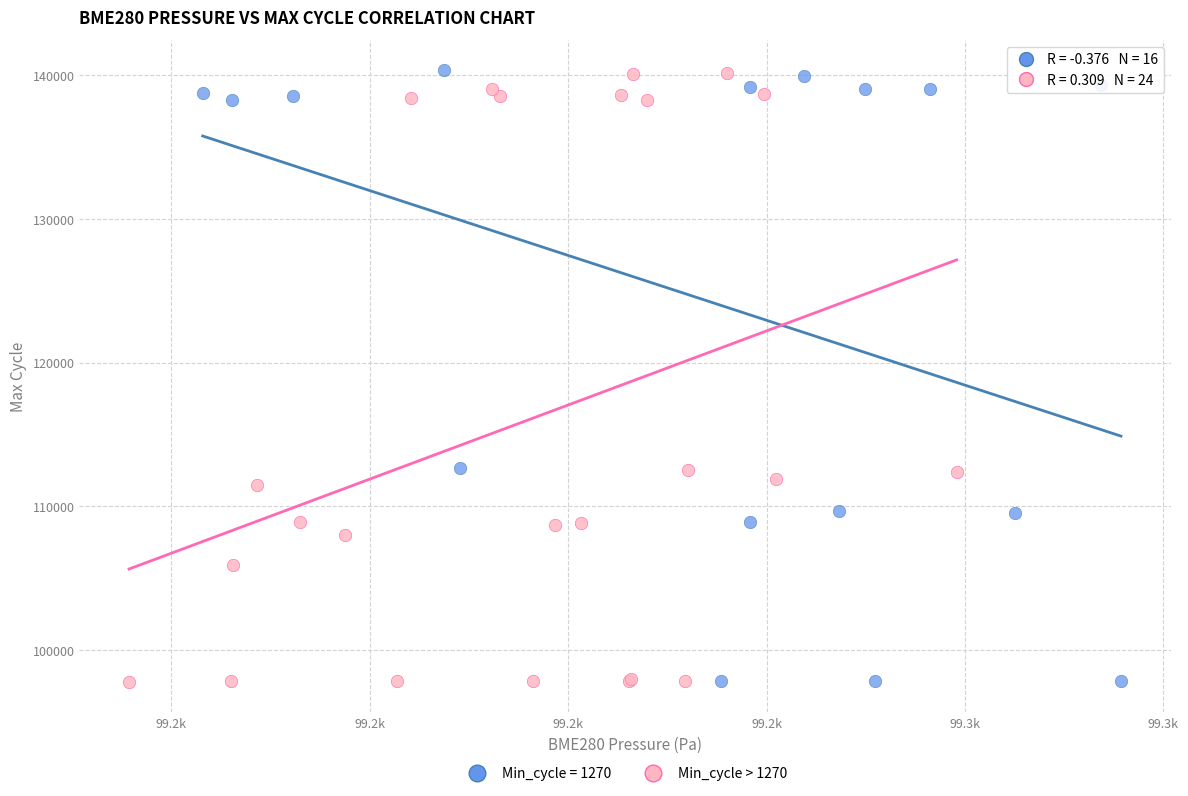

What are all the series names shown in the legend?

Min_cycle = 1270, Min_cycle > 1270